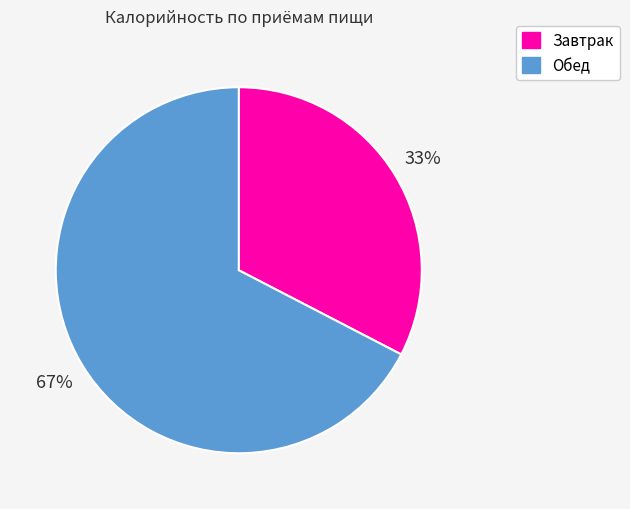

Is the sum of Обед and Завтрак greater than half?

Yes